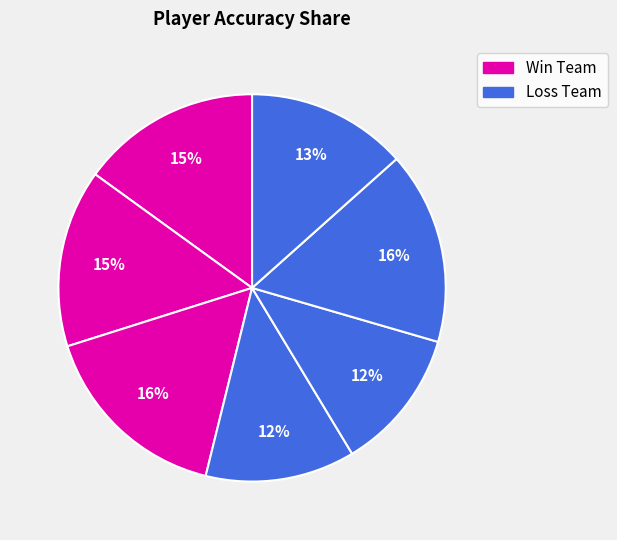

How many slices are in this pie chart?

7